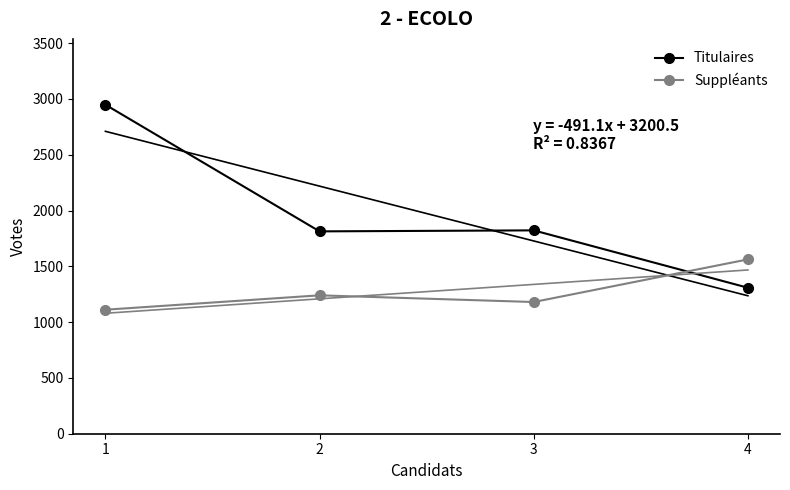

Which series has the largest range (max minus min)?

Titulaires